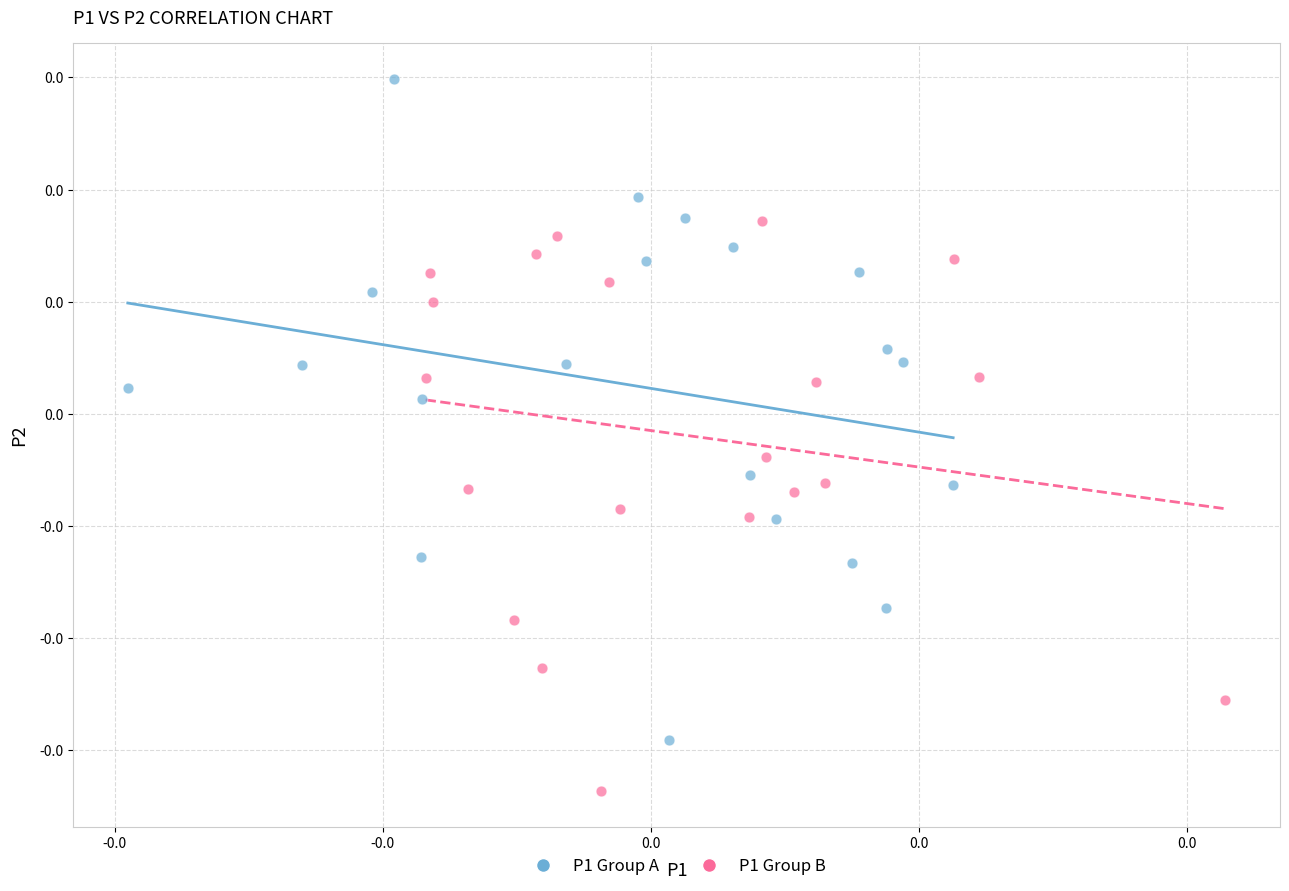

Which series contains the lowest Y value?

P1 Group B